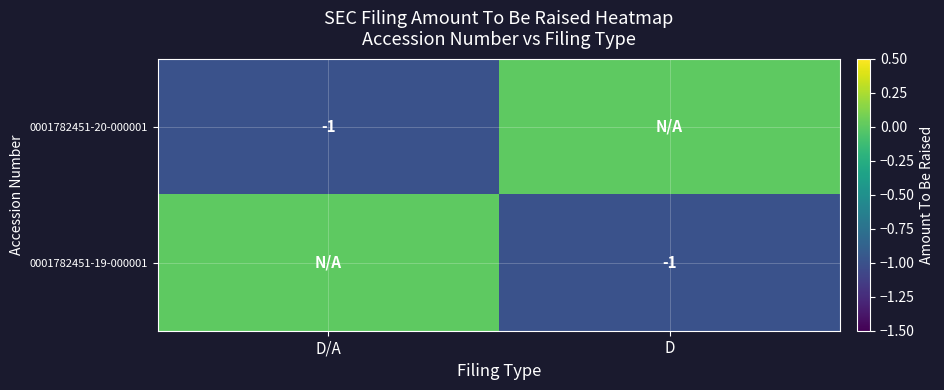

The value of 0001782451-19-000001 at D is 0. True or false?

False